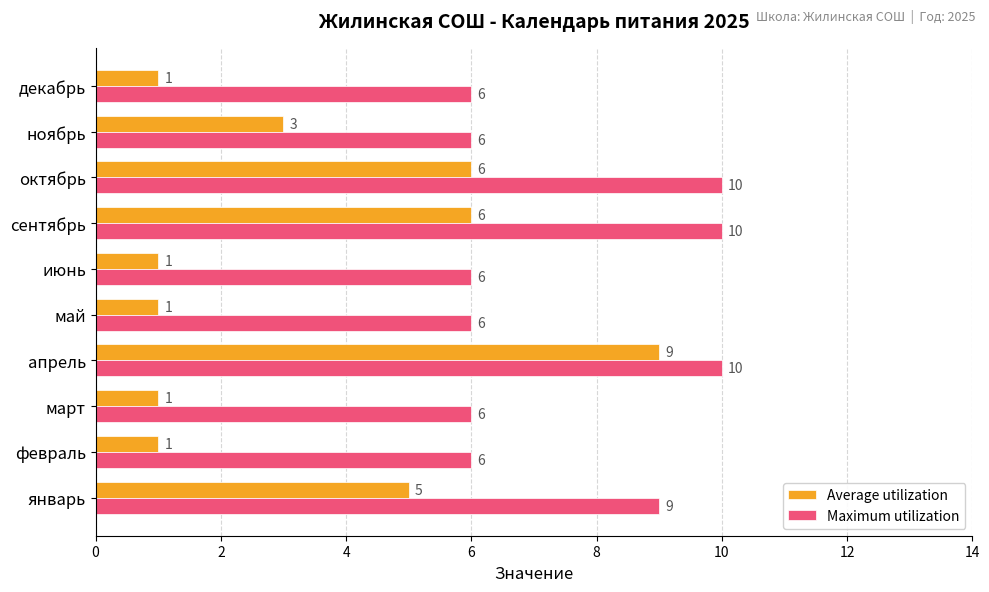

Which series changed the most between июнь and ноябрь?

Average utilization